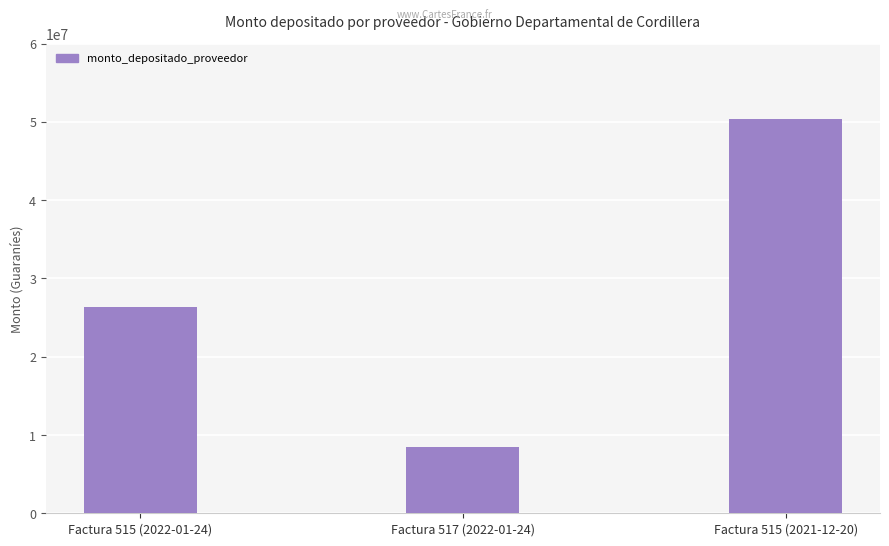

Read the value at Factura 515 (2022-01-24).

26319818